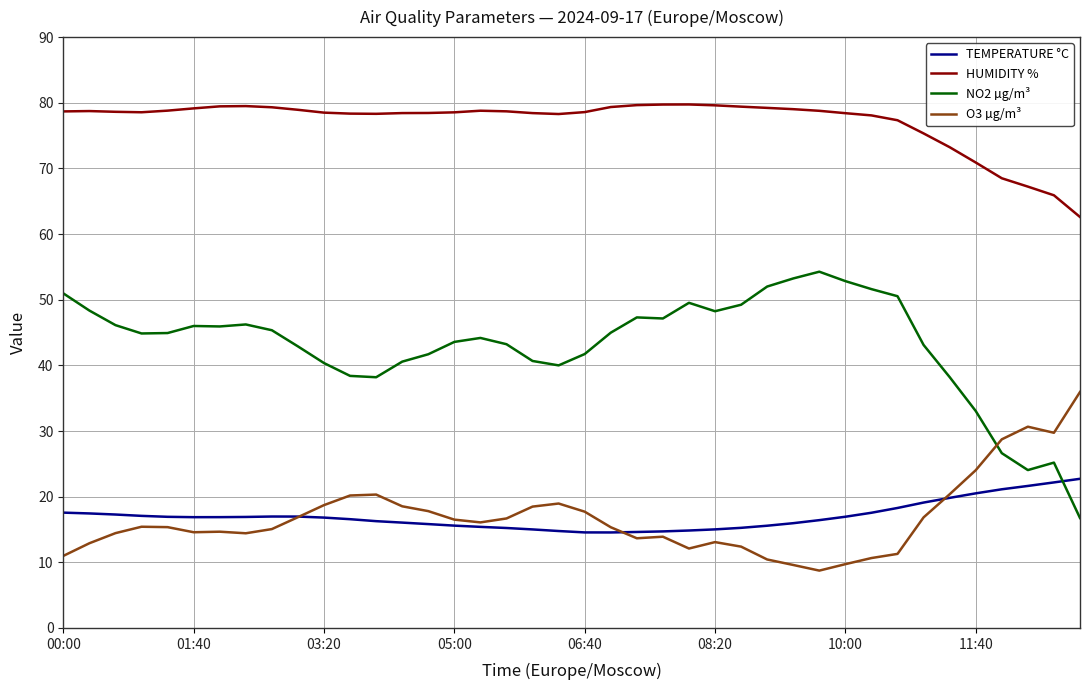

After their last crossing, which series has the higher values: TEMPERATURE °C or NO2 µg/m³?

TEMPERATURE °C